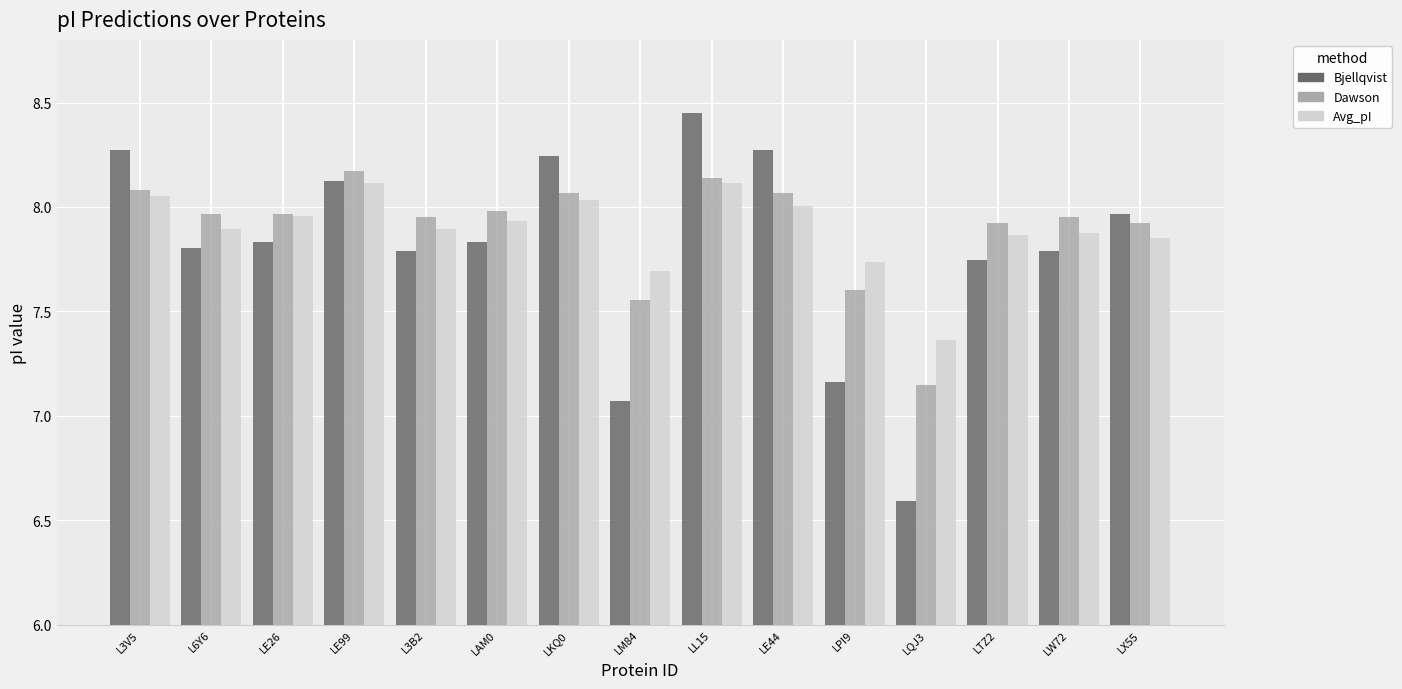

At how many categories does at least one series exceed 8?

5